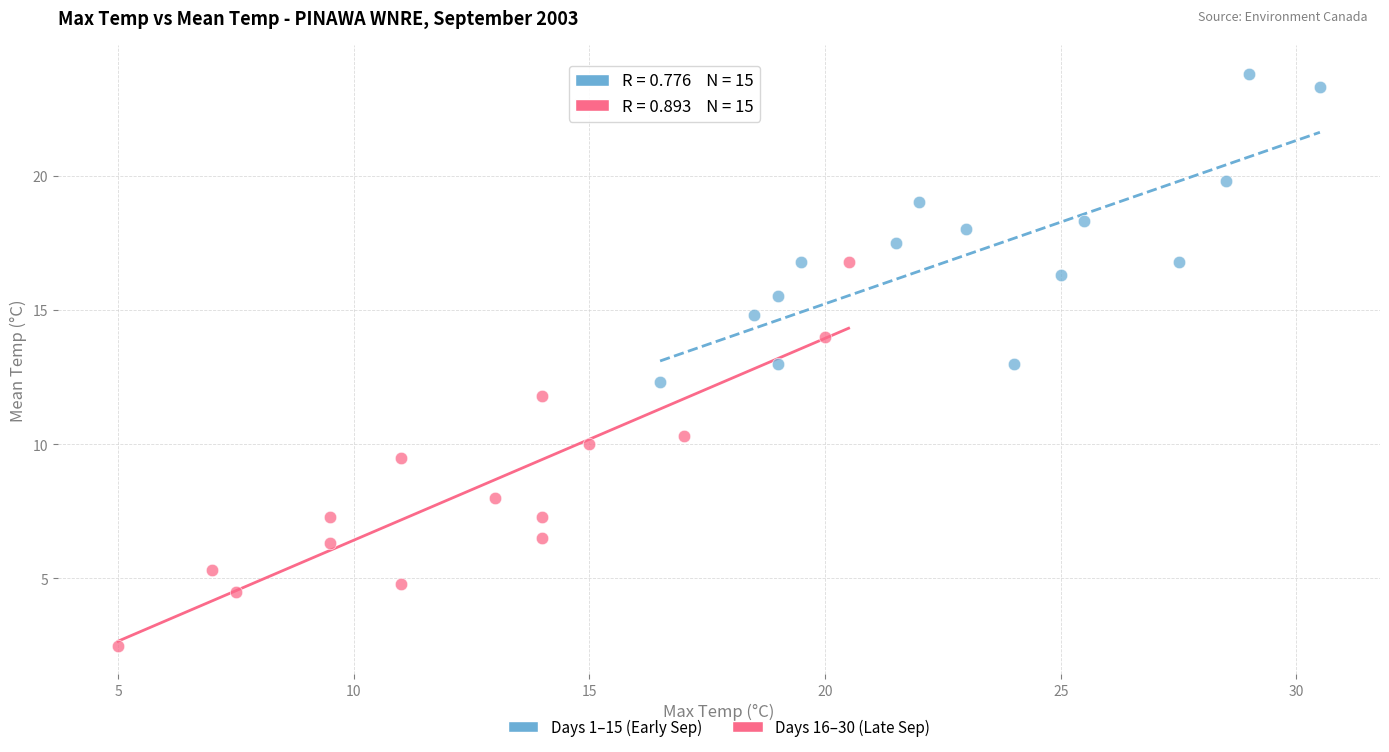

Which series contains the highest Y value?

Days 1–15 (Early Sep)